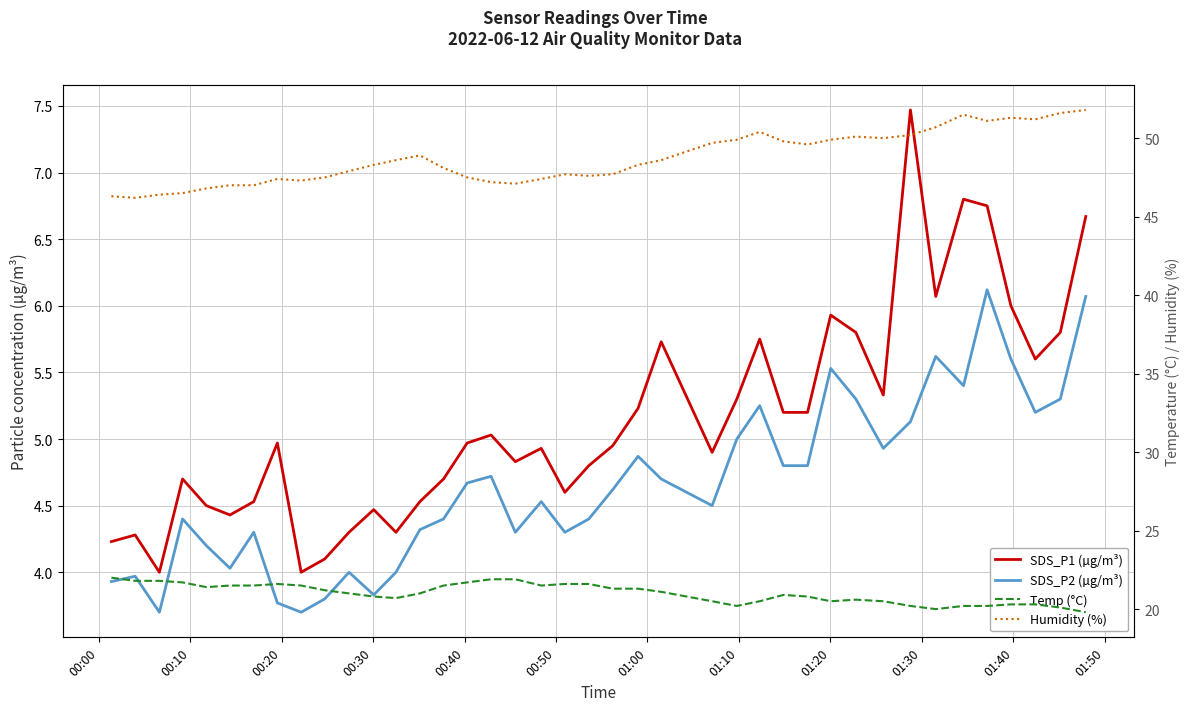

Reading left to right, list all the values displayed in this chart.

SDS_P1 (µg/m³): 4.2	4.3	4.0	4.7	4.5	4.4	4.5	5.0	4.0	4.1	4.3	4.5	4.3	4.5	4.7	5.0	5.0	4.8	4.9	4.6	4.8	5.0	5.2	5.7	4.9	5.3	5.8	5.2	5.2	5.9	5.8	5.3	7.5	6.1	6.8	6.8	6.0	5.6	5.8	6.7
SDS_P2 (µg/m³): 3.9	4.0	3.7	4.4	4.2	4.0	4.3	3.8	3.7	3.8	4.0	3.8	4.0	4.3	4.4	4.7	4.7	4.3	4.5	4.3	4.4	4.6	4.9	4.7	4.5	5.0	5.2	4.8	4.8	5.5	5.3	4.9	5.1	5.6	5.4	6.1	5.6	5.2	5.3	6.1
Temp (°C): 22.0	21.8	21.8	21.7	21.4	21.5	21.5	21.6	21.5	21.2	21.0	20.8	20.7	21.0	21.5	21.7	21.9	21.9	21.5	21.6	21.6	21.3	21.3	21.1	20.5	20.2	20.5	20.9	20.8	20.5	20.6	20.5	20.2	20.0	20.2	20.2	20.3	20.3	20.1	19.8
Humidity (%): 46.3	46.2	46.4	46.5	46.8	47.0	47.0	47.4	47.3	47.5	47.9	48.3	48.6	48.9	48.1	47.5	47.2	47.1	47.4	47.7	47.6	47.7	48.3	48.6	49.7	49.9	50.4	49.8	49.6	49.9	50.1	50.0	50.2	50.7	51.5	51.1	51.3	51.2	51.6	51.8